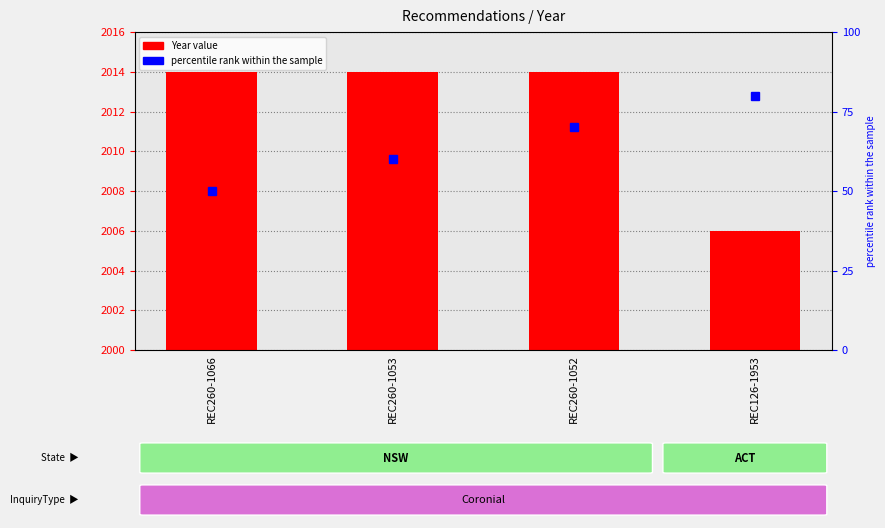

True or false: the data shows 2014 at REC260-1053.

True